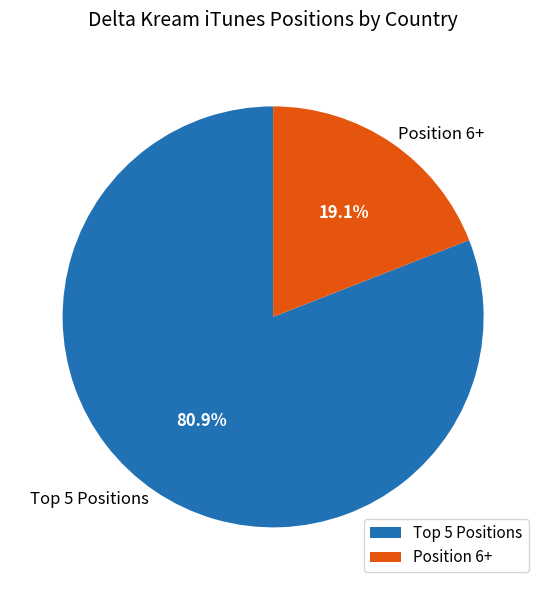

To the nearest percent, what is the difference between the largest and smallest slice percentages?

62%